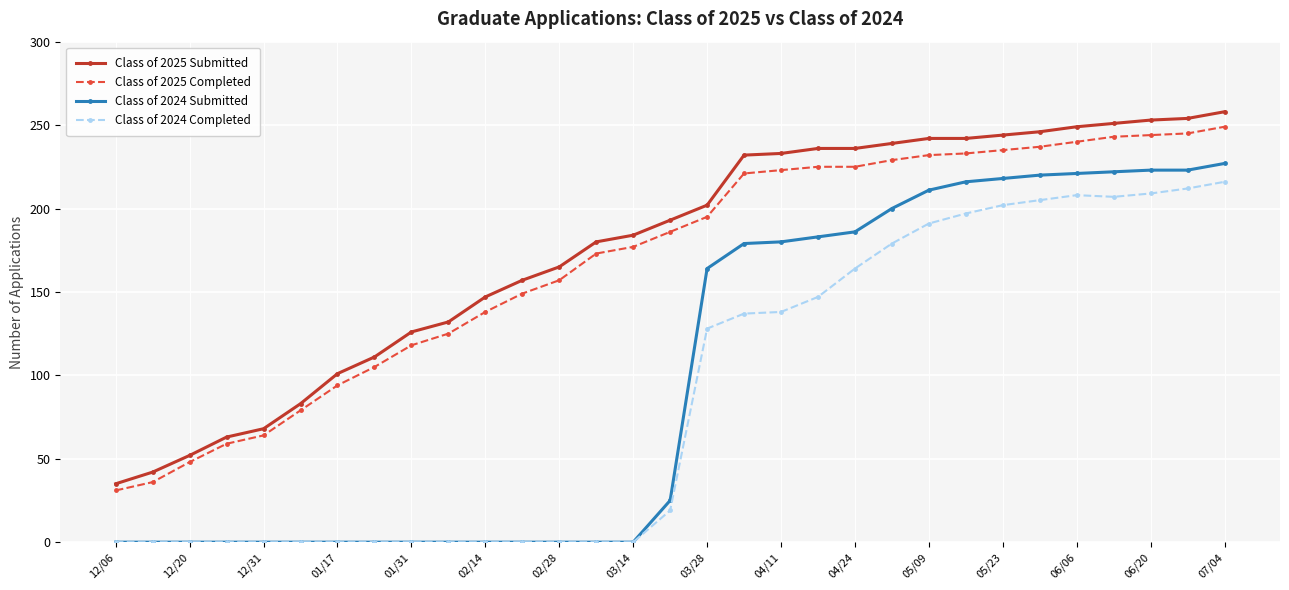

True or false: Class of 2024 Submitted and Class of 2025 Completed intersect in this chart.

False